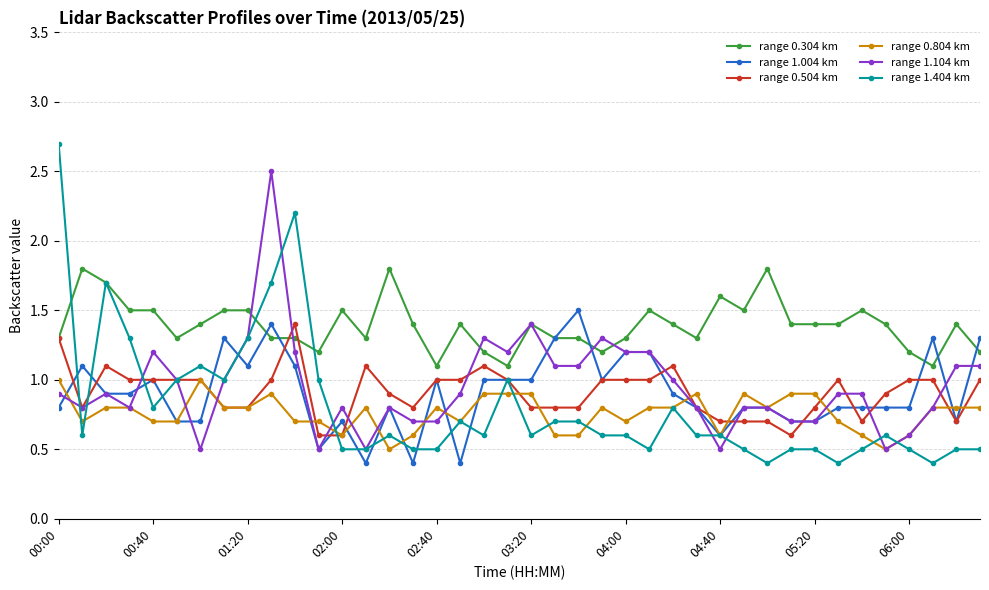

How many lines are shown in the chart?

6